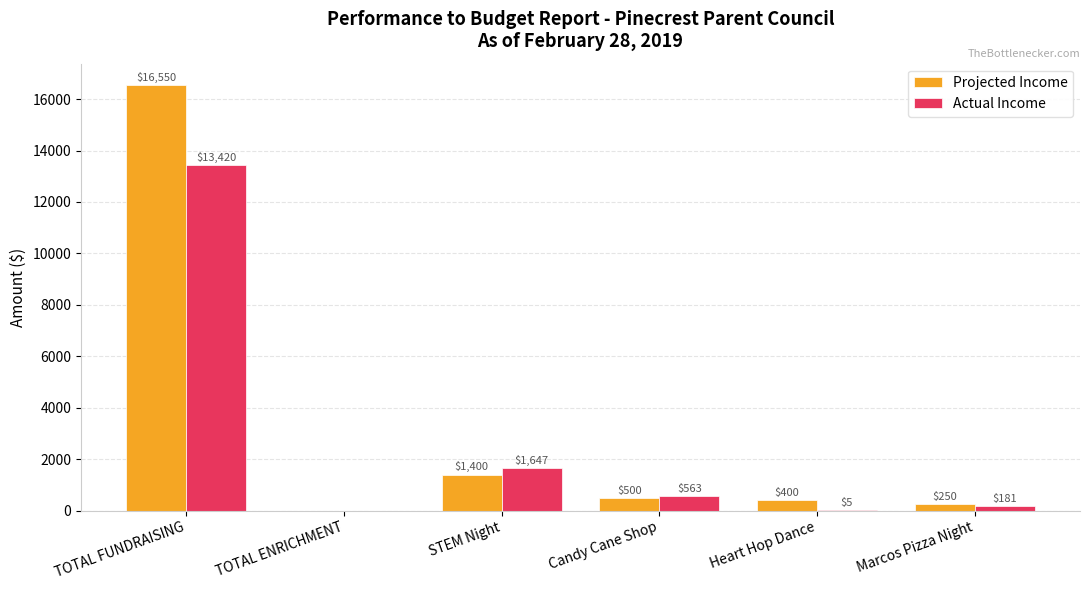

Which category has the highest value in the Actual Income series?

TOTAL FUNDRAISING